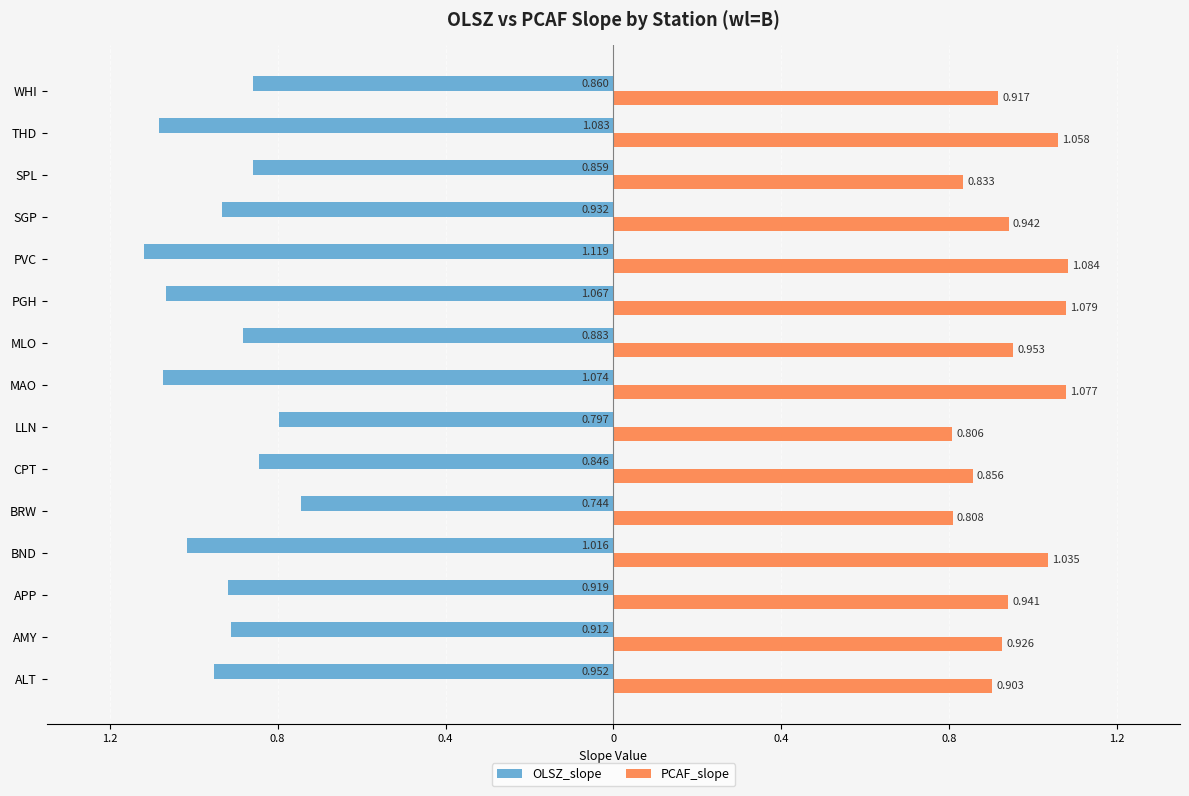

Which series has the largest total across all categories?

PCAF_slope